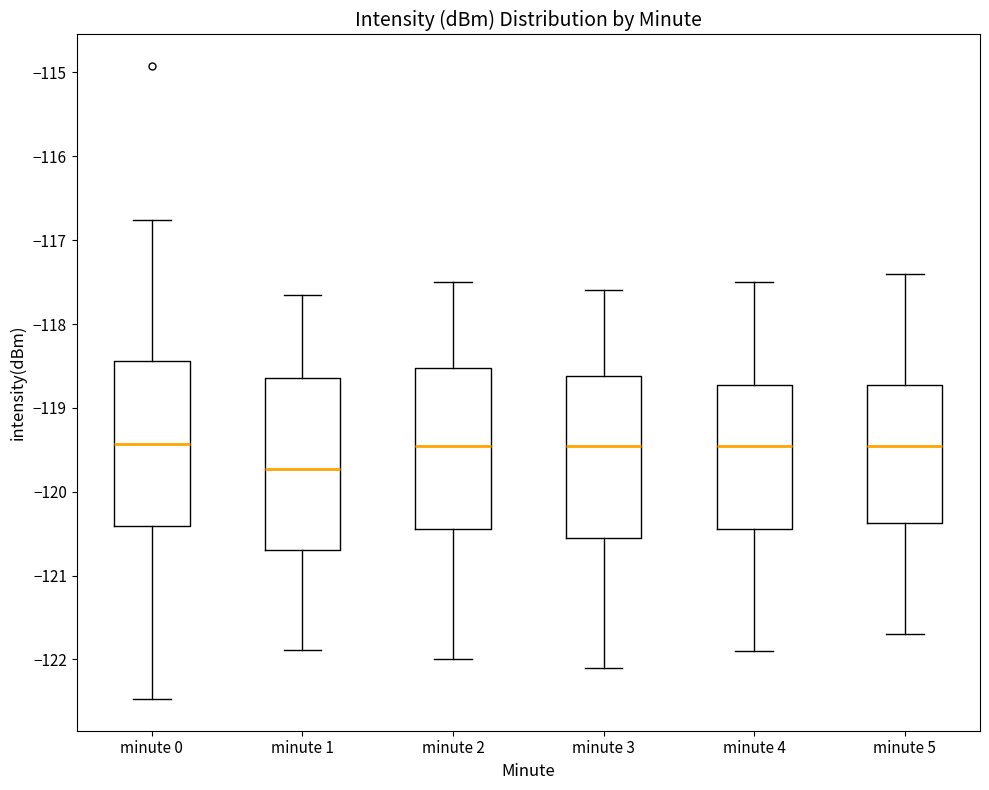

Reading left to right, transcribe this box plot: for each box, give where its median line is, the range the box spans, and where its two whiskers end, as read against the y-axis. The values are not printed on the chart, so give them approximately, as read against the axis.

minute 0: median -119.4, box -120.4 to -118.4, whiskers -122.5 to -116.8
minute 1: median -119.7, box -120.7 to -118.6, whiskers -121.9 to -117.7
minute 2: median -119.4, box -120.4 to -118.5, whiskers -122.0 to -117.5
minute 3: median -119.4, box -120.5 to -118.6, whiskers -122.1 to -117.6
minute 4: median -119.4, box -120.4 to -118.7, whiskers -121.9 to -117.5
minute 5: median -119.4, box -120.4 to -118.7, whiskers -121.7 to -117.4